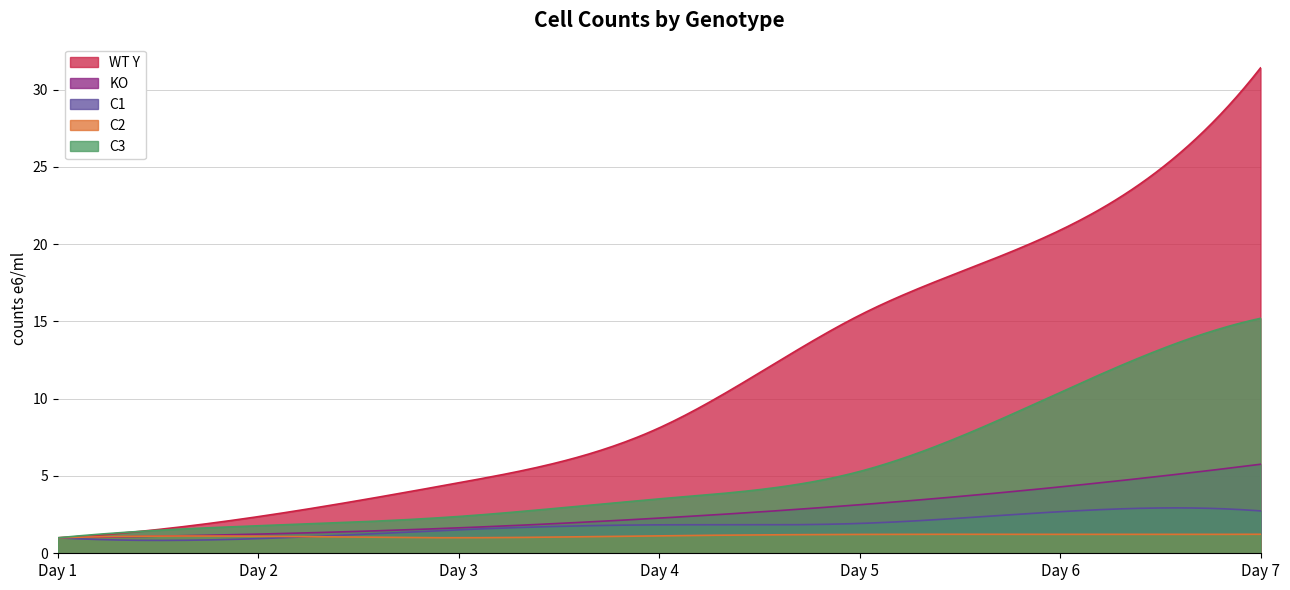

Does the chart display data point markers on the line(s)?

No